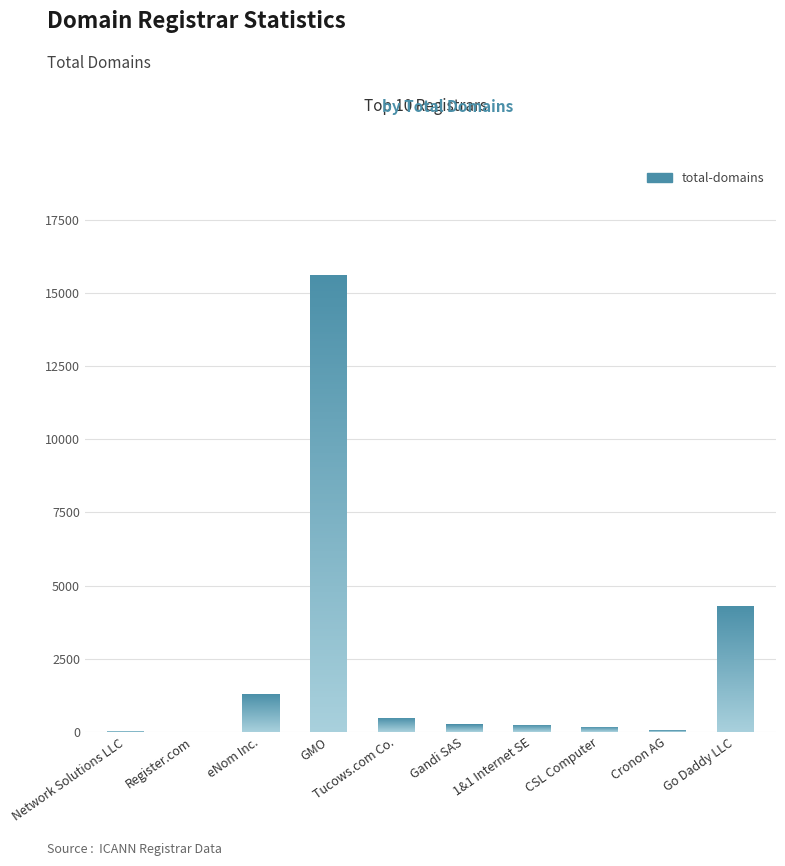

How many data points does each series have?

10